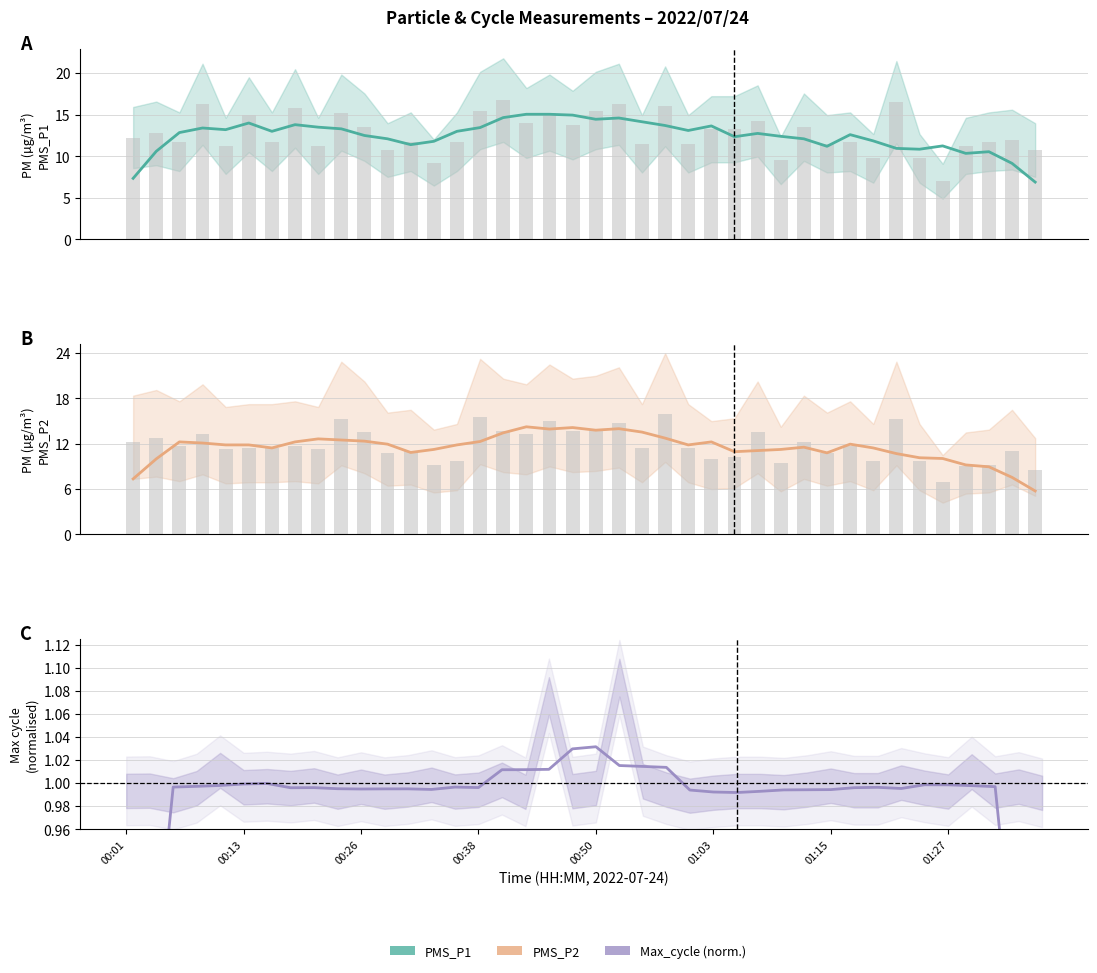

At how many categories does at least one series exceed 7?

39